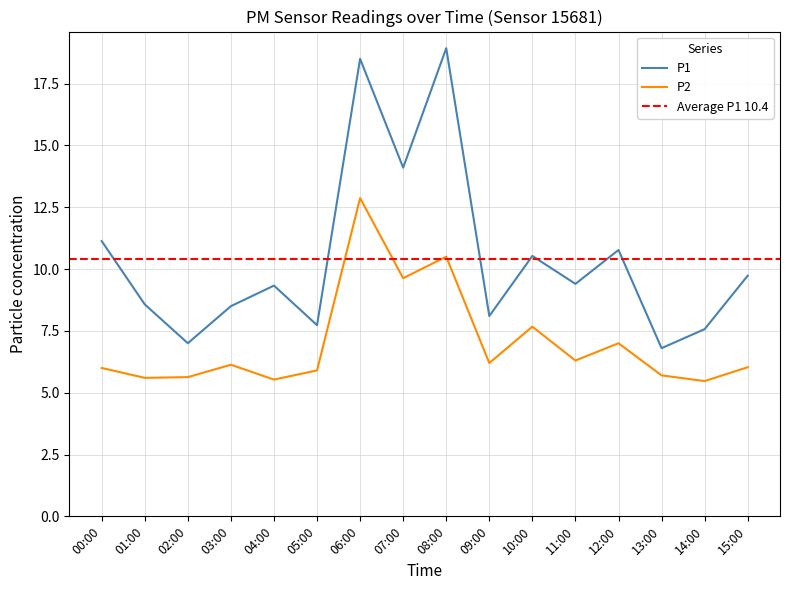

Where is the first local minimum for P1?

02:00